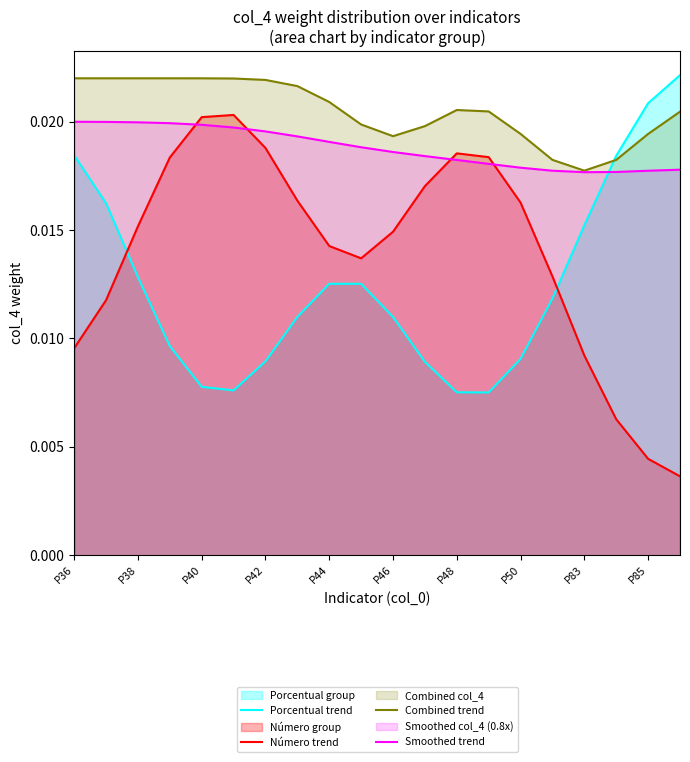

Rank the series at P36 from lowest to highest value.

Número trend, Porcentual trend, Smoothed trend, Combined trend